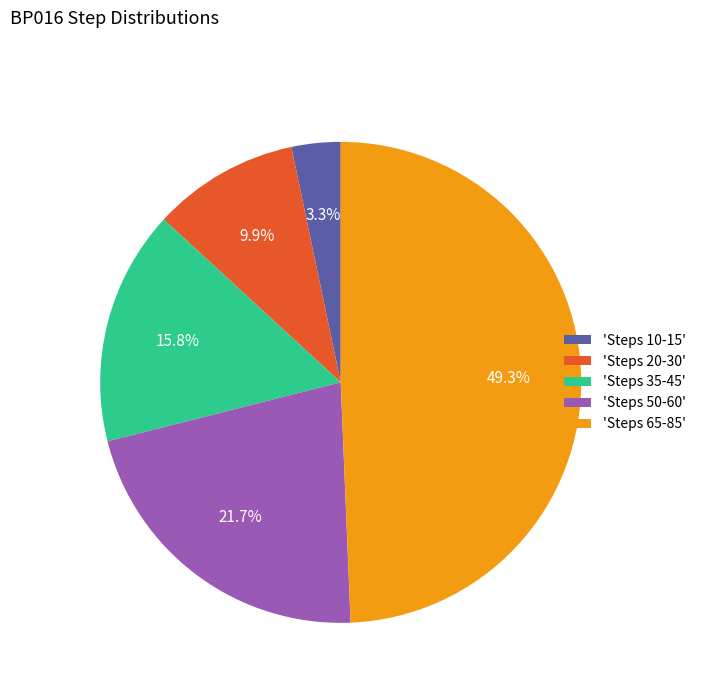

Does 'Steps 35-45' represent more than half of the total?

No